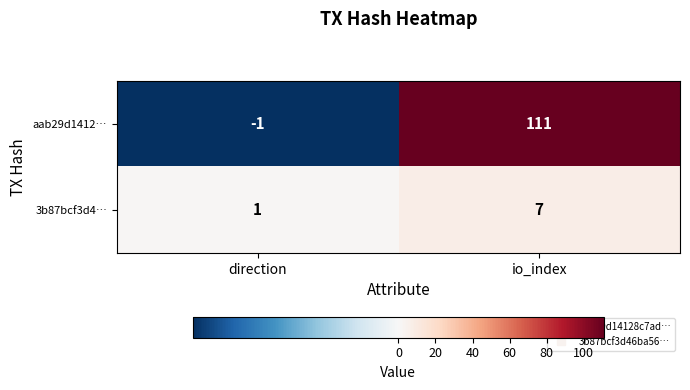

The value of aab29d1412… at direction is -1. True or false?

True